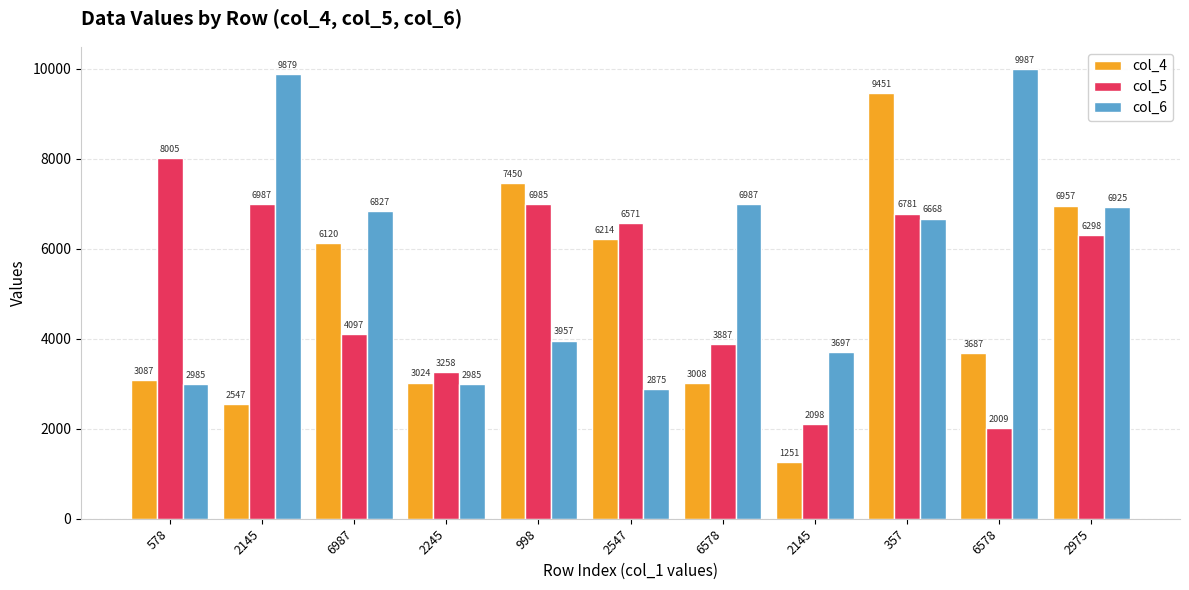

What is the difference between the col_4 values at 2547 and 6987?

94